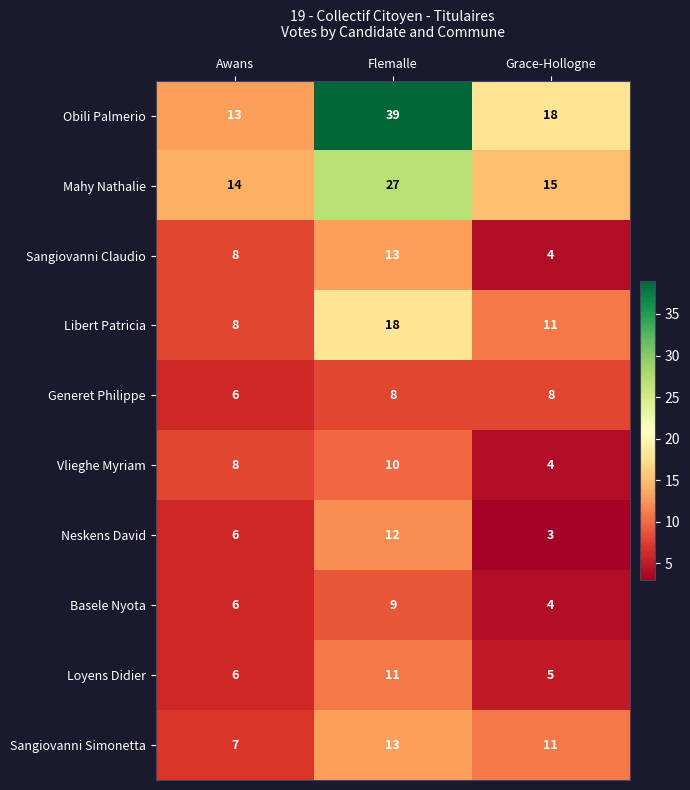

What is the total value across all series at Awans?

82